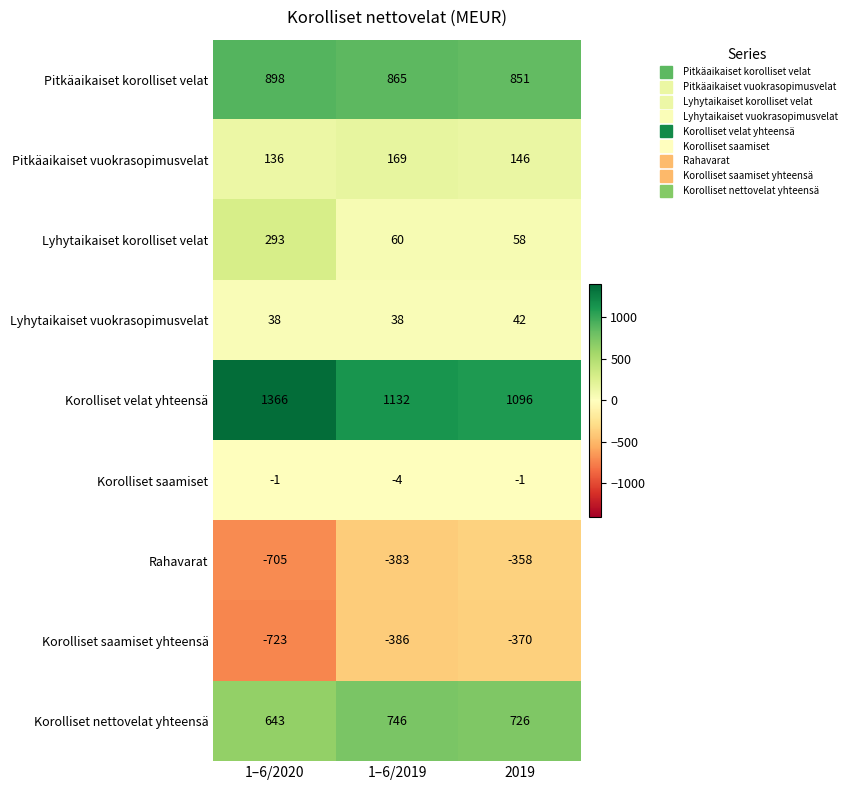

What is the average value of the Rahavarat series?

-482